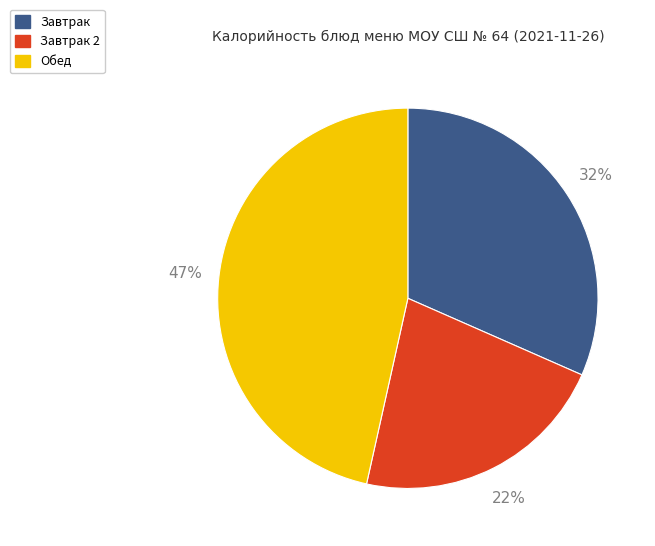

Does any single category account for the majority?

No